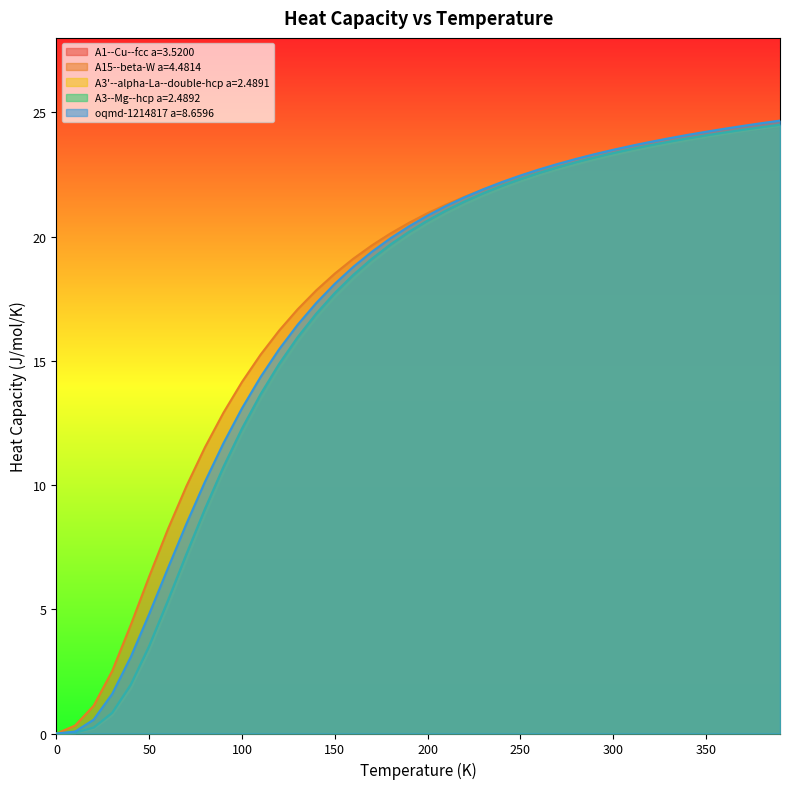

Reading left to right, extract all data points from this chart.

A1--Cu--fcc a=3.5200: 0.0=0.0	10.0=0.0	20.0=0.2	30.0=0.8	40.0=1.8	50.0=3.4	60.0=5.1	70.0=7.0	80.0=8.8	90.0=10.5	100.0=12.1	110.0=13.5	120.0=14.7	130.0=15.8	140.0=16.7	150.0=17.6	160.0=18.3	170.0=19.0	180.0=19.6	190.0=20.1	200.0=20.5	210.0=20.9	220.0=21.3	230.0=21.6	240.0=22.0	250.0=22.2	260.0=22.5	270.0=22.7	280.0=22.9	290.0=23.1	300.0=23.3	310.0=23.5	320.0=23.6	330.0=23.8	340.0=23.9	350.0=24.0	360.0=24.1	370.0=24.3	380.0=24.4	390.0=24.5
A15--beta-W a=4.4814: 0.0=0.0	10.0=0.3	20.0=1.1	30.0=2.5	40.0=4.4	50.0=6.3	60.0=8.2	70.0=10.0	80.0=11.5	90.0=12.9	100.0=14.2	110.0=15.2	120.0=16.2	130.0=17.1	140.0=17.8	150.0=18.5	160.0=19.1	170.0=19.6	180.0=20.1	190.0=20.6	200.0=20.9	210.0=21.3	220.0=21.6	230.0=21.9	240.0=22.2	250.0=22.4	260.0=22.6	270.0=22.8	280.0=23.0	290.0=23.2	300.0=23.3	310.0=23.5	320.0=23.6	330.0=23.7	340.0=23.8	350.0=23.9	360.0=24.0	370.0=24.1	380.0=24.2	390.0=24.3
A3'--alpha-La--double-hcp a=2.4891: 0.0=0.0	10.0=0.0	20.0=0.2	30.0=0.7	40.0=1.8	50.0=3.3	60.0=5.1	70.0=7.0	80.0=8.8	90.0=10.5	100.0=12.1	110.0=13.4	120.0=14.7	130.0=15.8	140.0=16.7	150.0=17.6	160.0=18.3	170.0=19.0	180.0=19.5	190.0=20.1	200.0=20.5	210.0=20.9	220.0=21.3	230.0=21.6	240.0=21.9	250.0=22.2	260.0=22.5	270.0=22.7	280.0=22.9	290.0=23.1	300.0=23.3	310.0=23.4	320.0=23.6	330.0=23.7	340.0=23.9	350.0=24.0	360.0=24.1	370.0=24.2	380.0=24.4	390.0=24.5
A3--Mg--hcp a=2.4892: 0.0=0.0	10.0=0.0	20.0=0.2	30.0=0.8	40.0=2.0	50.0=3.5	60.0=5.3	70.0=7.2	80.0=9.0	90.0=10.7	100.0=12.3	110.0=13.7	120.0=14.9	130.0=16.0	140.0=16.9	150.0=17.7	160.0=18.5	170.0=19.1	180.0=19.7	190.0=20.2	200.0=20.6	210.0=21.1	220.0=21.4	230.0=21.7	240.0=22.0	250.0=22.3	260.0=22.6	270.0=22.8	280.0=23.0	290.0=23.2	300.0=23.4	310.0=23.5	320.0=23.7	330.0=23.8	340.0=24.0	350.0=24.1	360.0=24.2	370.0=24.3	380.0=24.4	390.0=24.5
oqmd-1214817 a=8.6596: 0.0=0.0	10.0=0.1	20.0=0.6	30.0=1.6	40.0=3.1	50.0=4.8	60.0=6.6	70.0=8.4	80.0=10.1	90.0=11.7	100.0=13.1	110.0=14.4	120.0=15.5	130.0=16.5	140.0=17.3	150.0=18.1	160.0=18.8	170.0=19.4	180.0=19.9	190.0=20.4	200.0=20.8	210.0=21.2	220.0=21.6	230.0=21.9	240.0=22.2	250.0=22.5	260.0=22.7	270.0=22.9	280.0=23.1	290.0=23.3	300.0=23.5	310.0=23.7	320.0=23.8	330.0=24.0	340.0=24.1	350.0=24.2	360.0=24.3	370.0=24.5	380.0=24.6	390.0=24.7